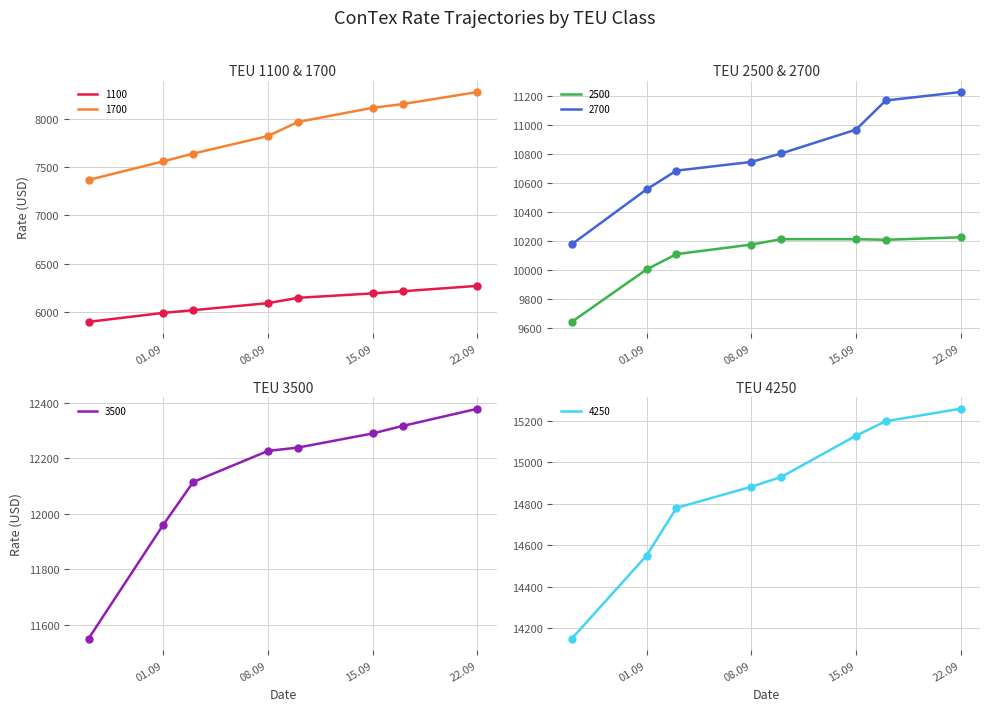

Which series has the largest Y range (max minus min)?

4250